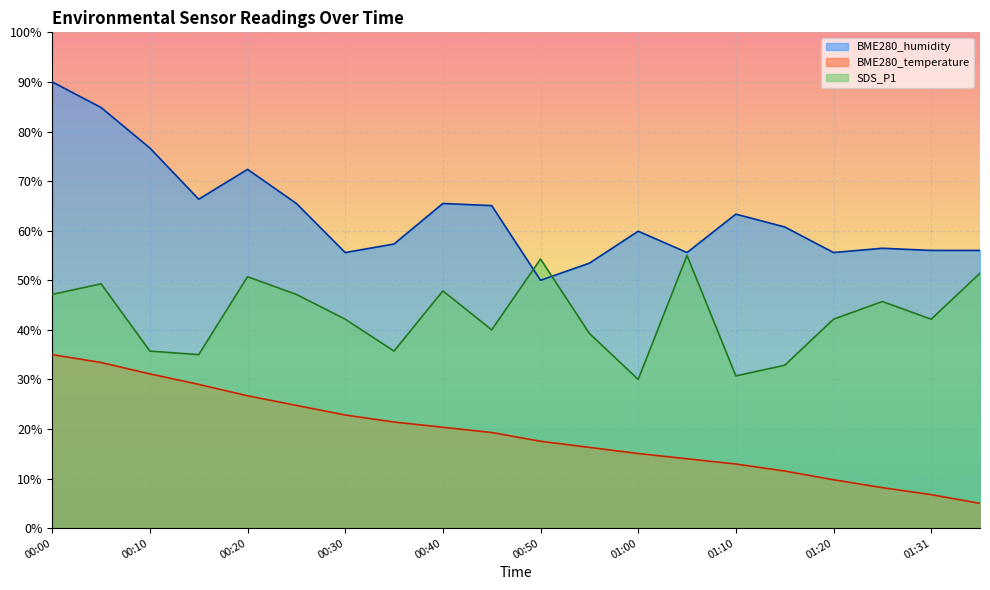

Which series changed the most between 00:10 and 00:50?

BME280_humidity